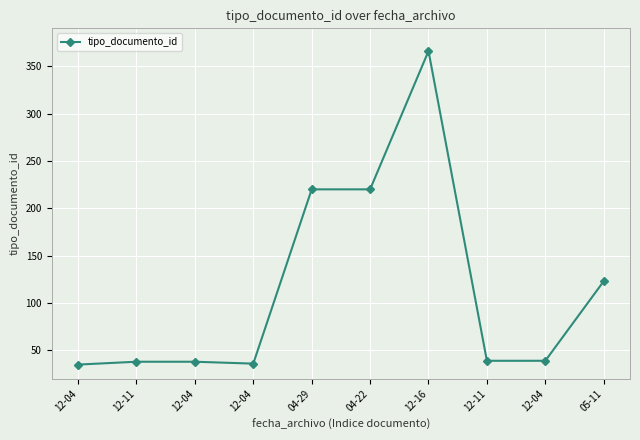

True or false: the data has more than 0 interior local peaks.

True